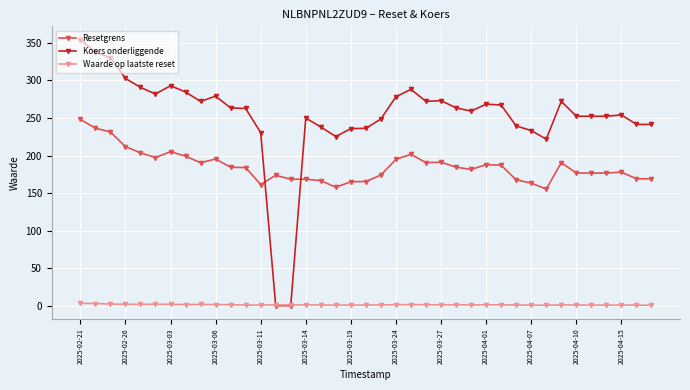

At how many categories does at least one series exceed 307?

3